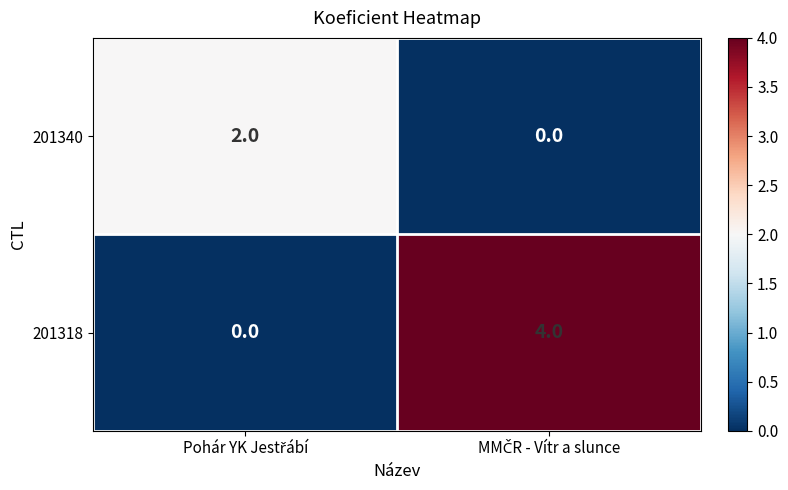

Rank the series by their average value, from highest to lowest.

201318, 201340